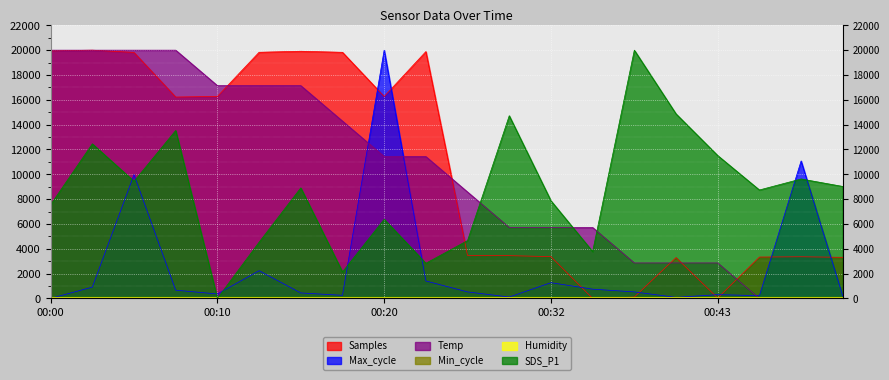

How many values in SDS_P1 are above zero?

19